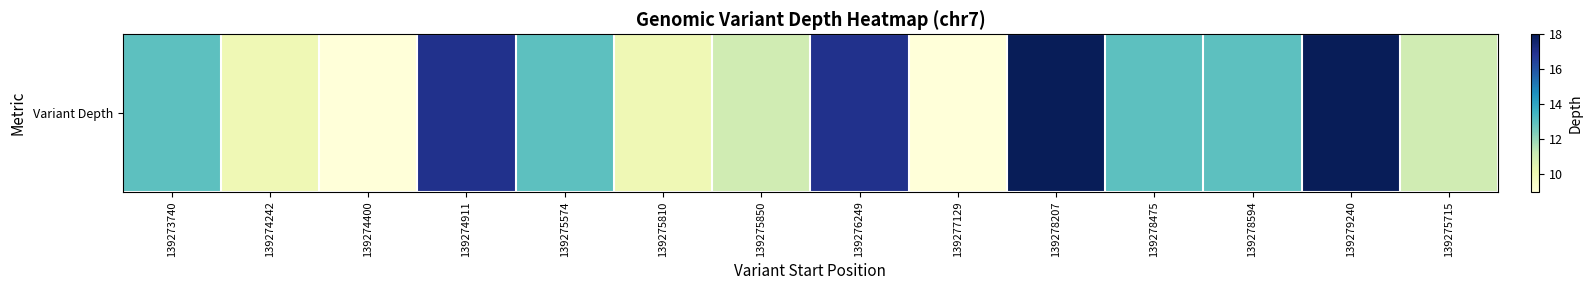

Rank the categories by value from highest to lowest.

139278207, 139279240, 139274911, 139276249, 139273740, 139275574, 139278475, 139278594, 139275850, 139275715, 139274242, 139275810, 139274400, 139277129